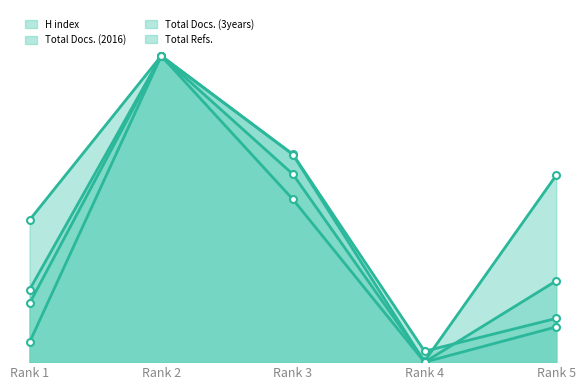

True or false: Total Docs. (3years) has more than 1 points higher than both neighbors.

False